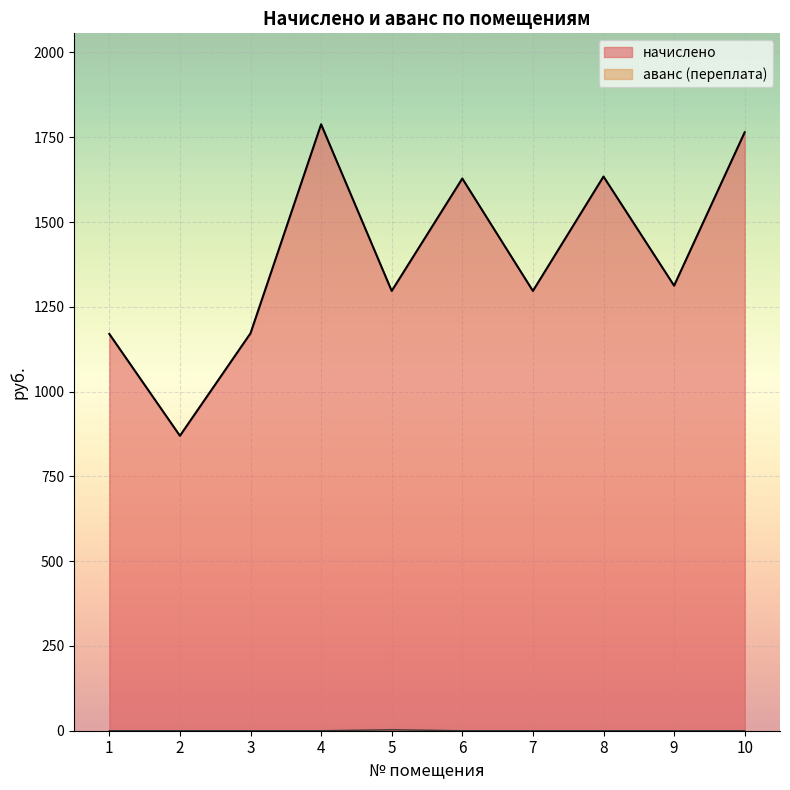

What is the sum of all аванс (переплата) values?

2.6